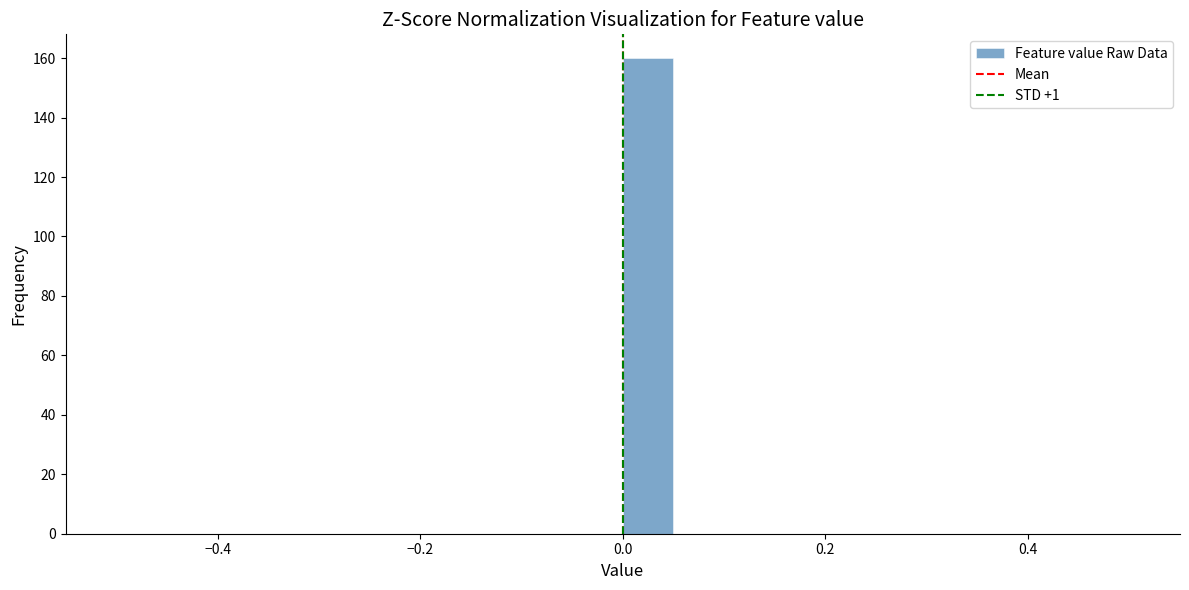

Around what value on the x-axis is the tallest bar? Give the approximate position of its centre, as read against the axis.

0.02